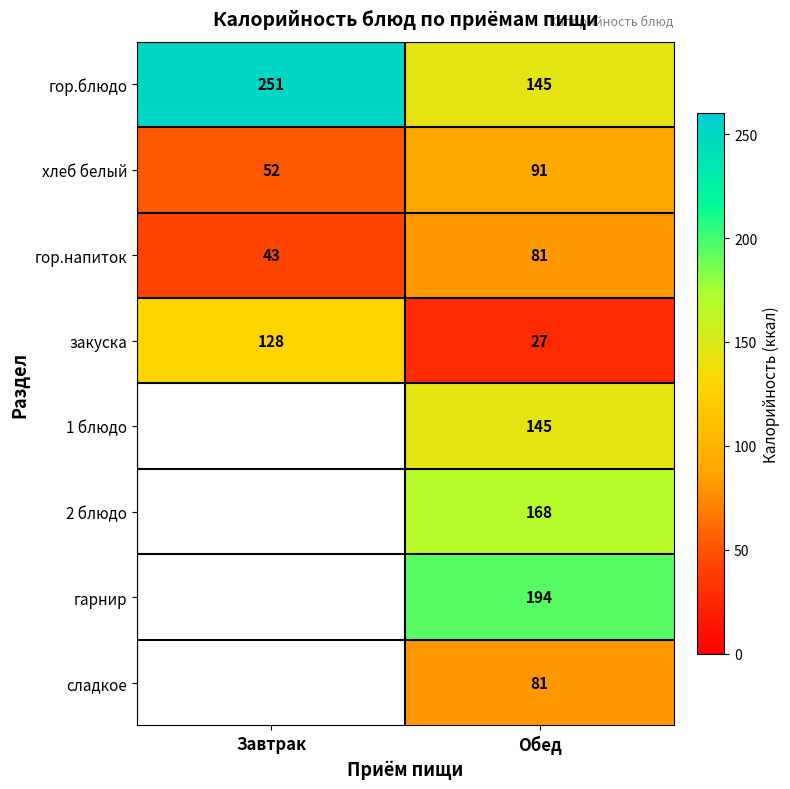

Which category has the lowest value across all series?

Обед